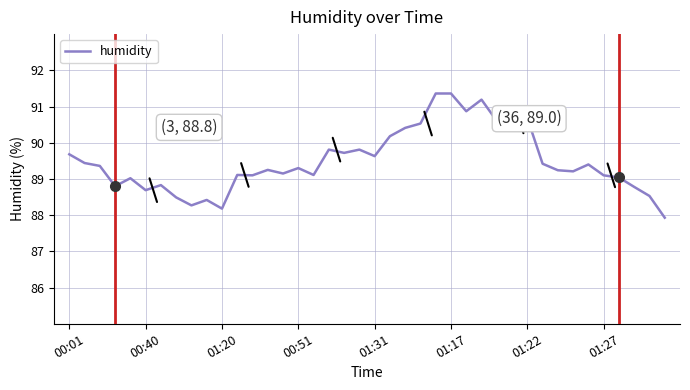

What is the minimum value shown in the chart?

87.9